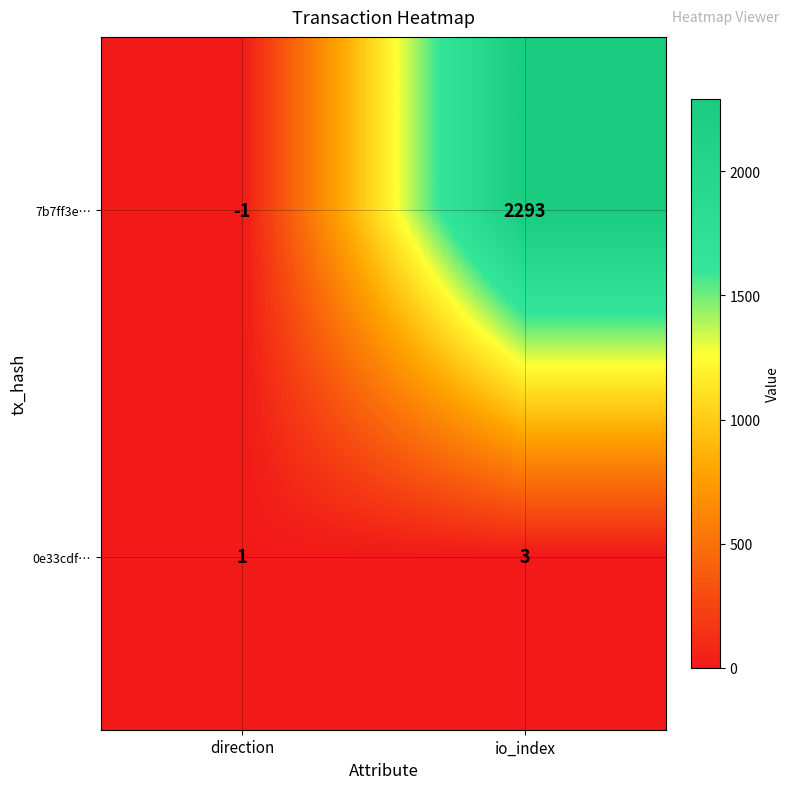

At which label is 0e33cdf… closest to 2?

direction